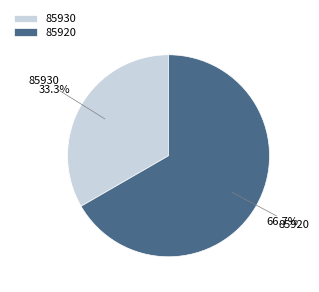

Rank the categories by value from lowest to highest.

85930, 85920